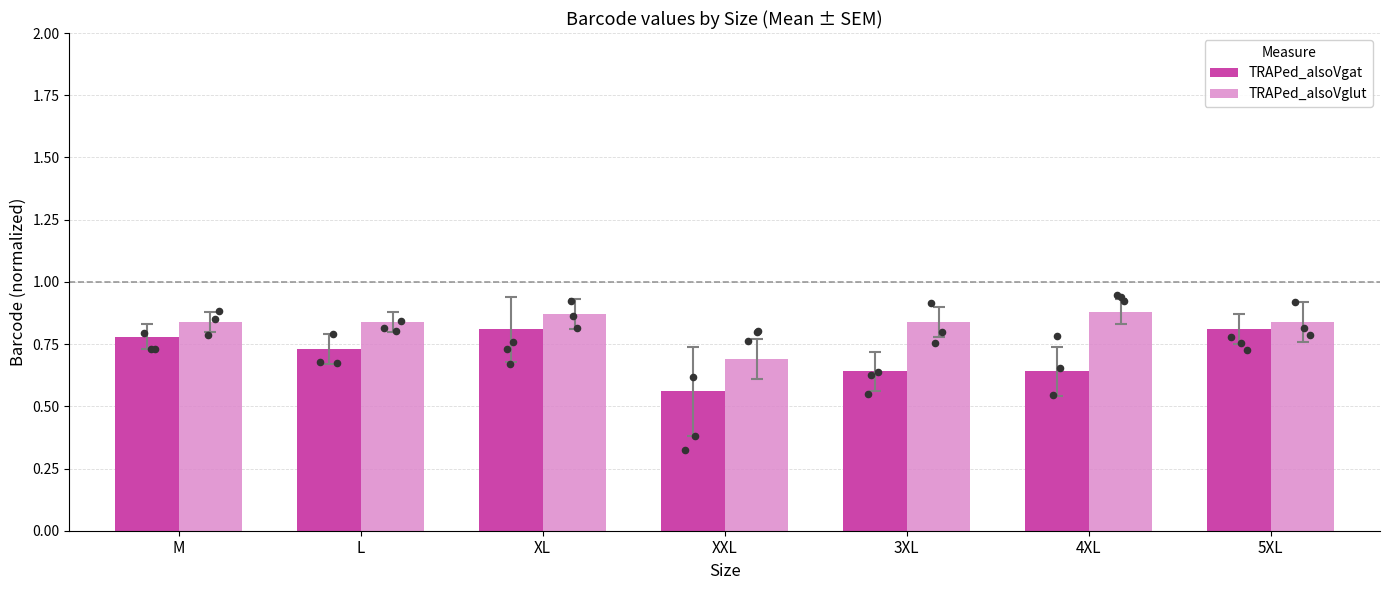

At which category is the sum across all series the highest?

XL